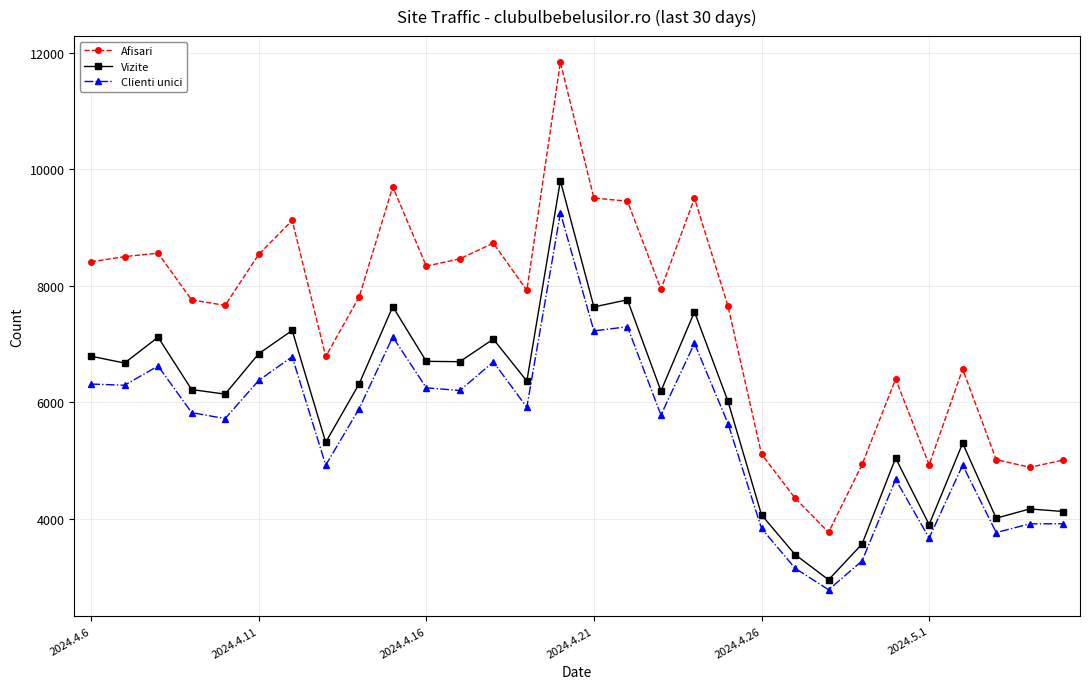

How many series are shown in this chart?

3